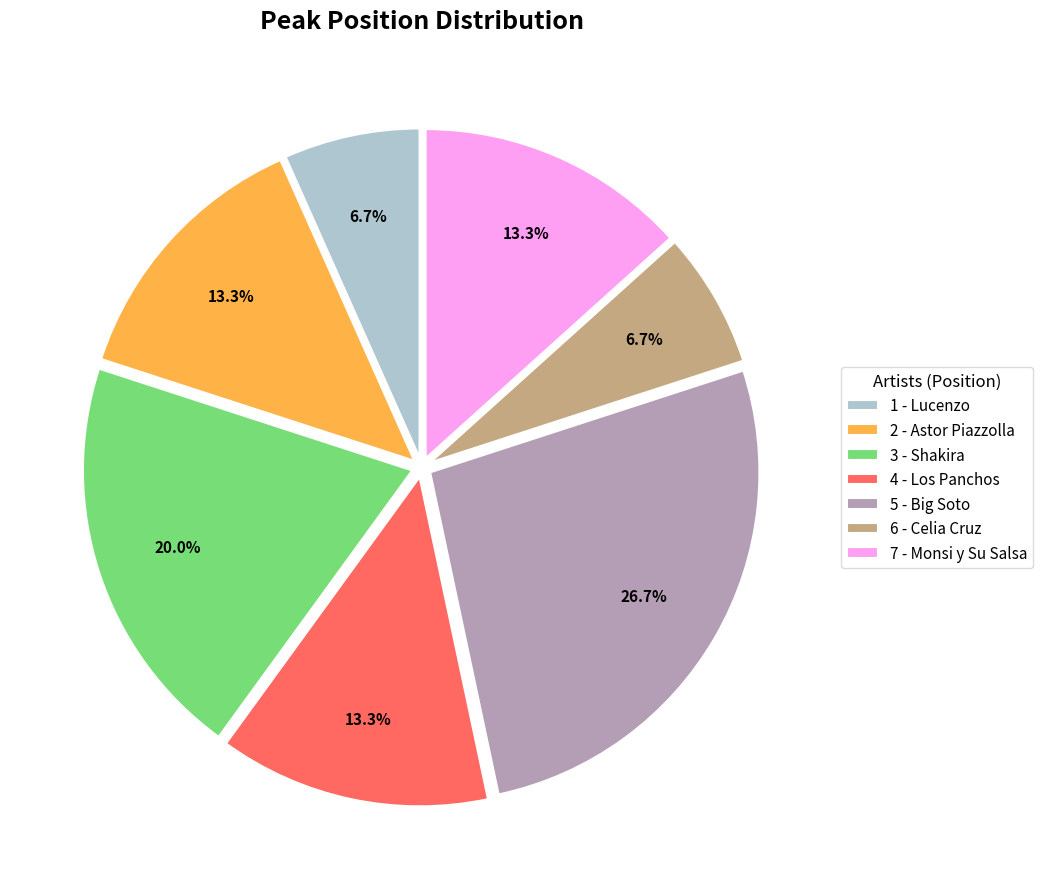

True or false: 7 - Monsi y Su Salsa accounts for 21% of the total.

False